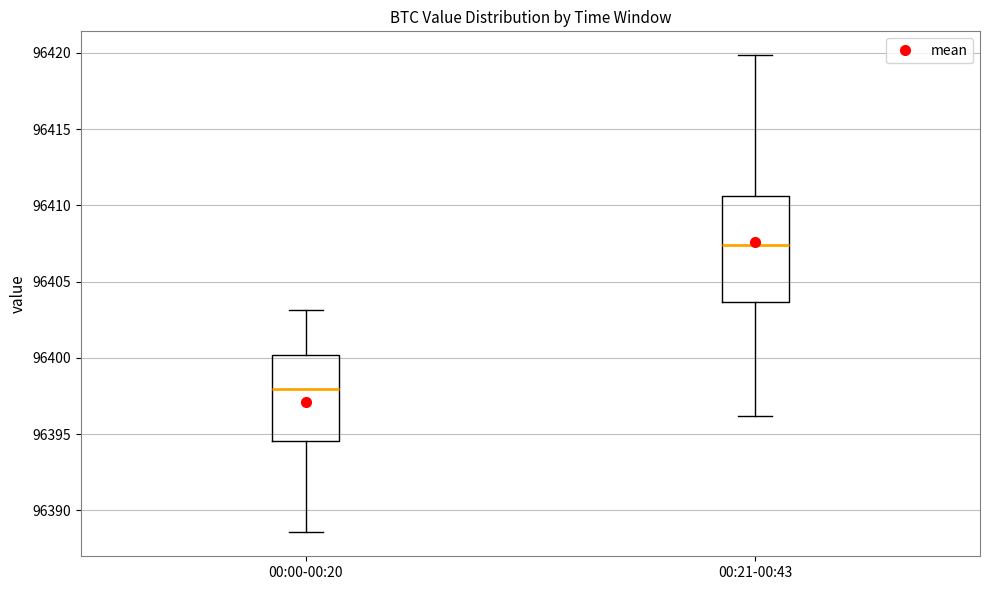

Which box has the highest median line?

00:21-00:43